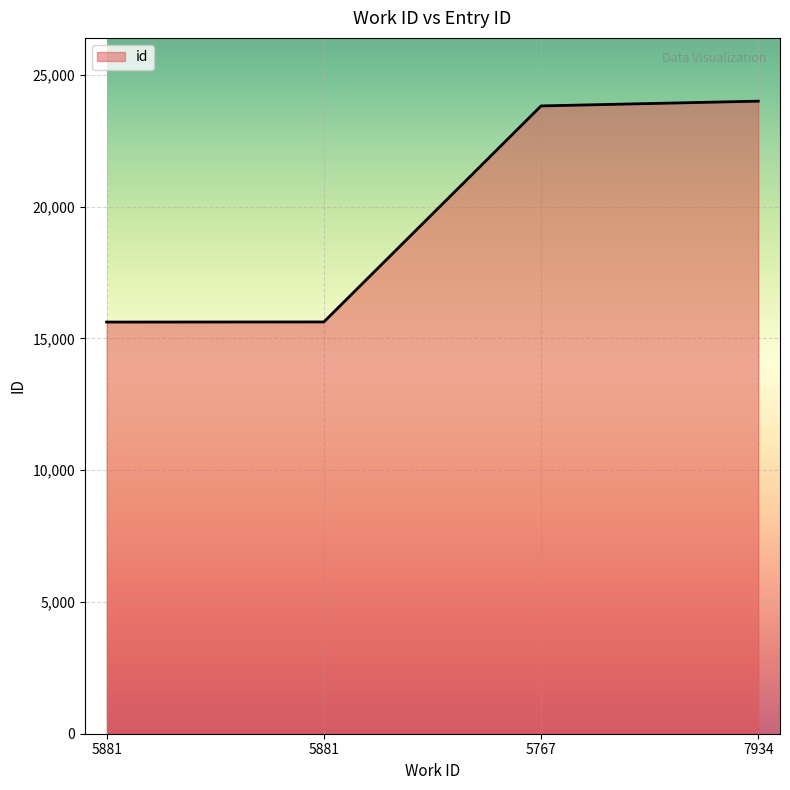

What is the sum of all values?

79077